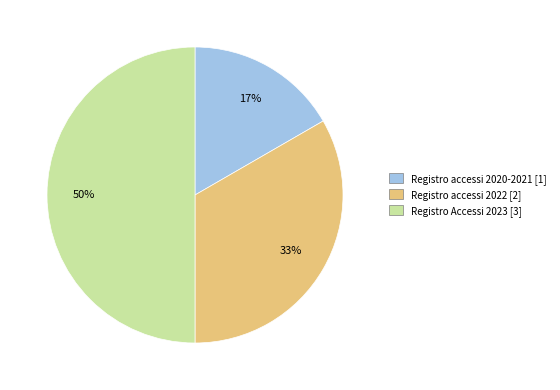

Do Registro accessi 2020-2021 [1] and Registro Accessi 2023 [3] together represent more than half of the pie?

Yes